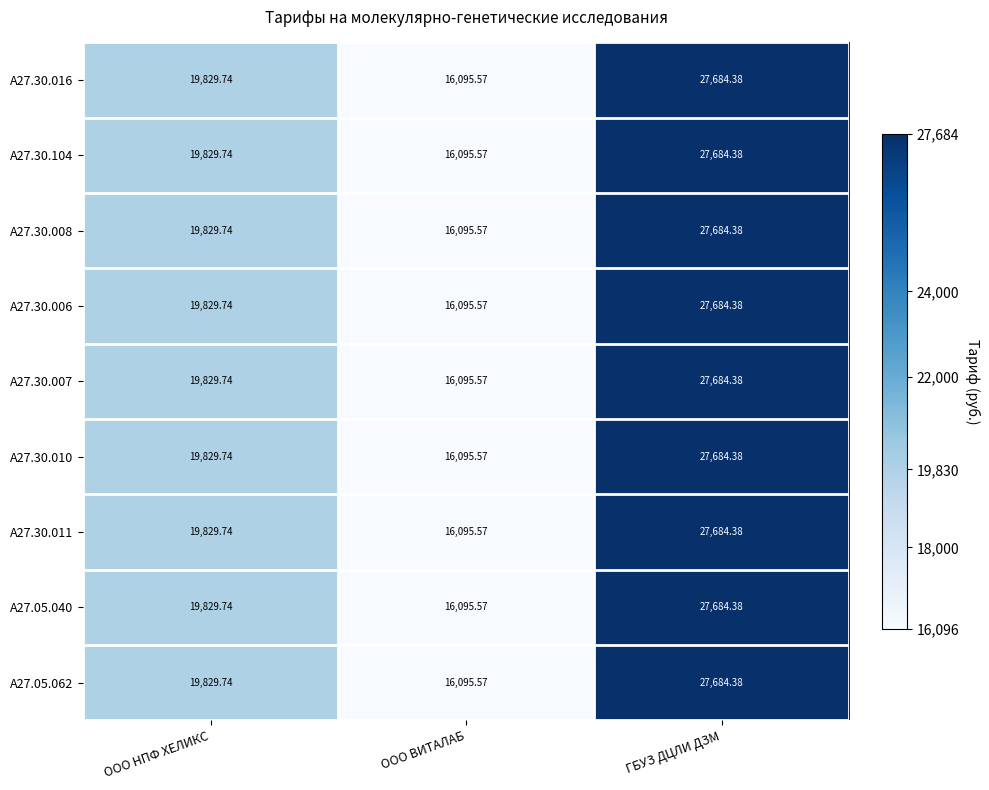

At which label does A27.30.007 first exceed 19829?

ООО НПФ ХЕЛИКС